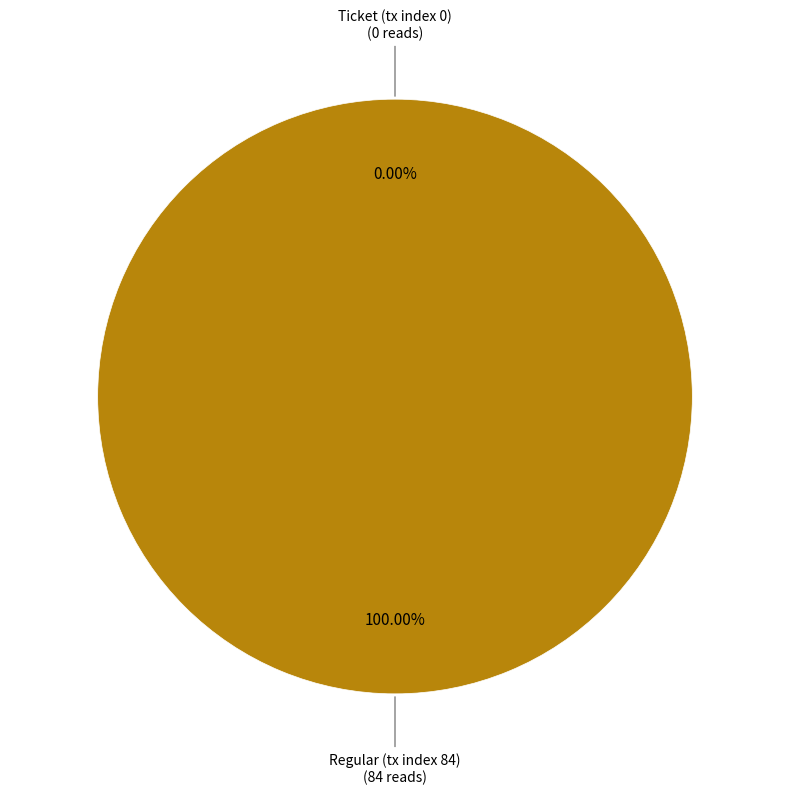

What is the change in value from Ticket (tx index 0) to Regular (tx index 84)?

+84